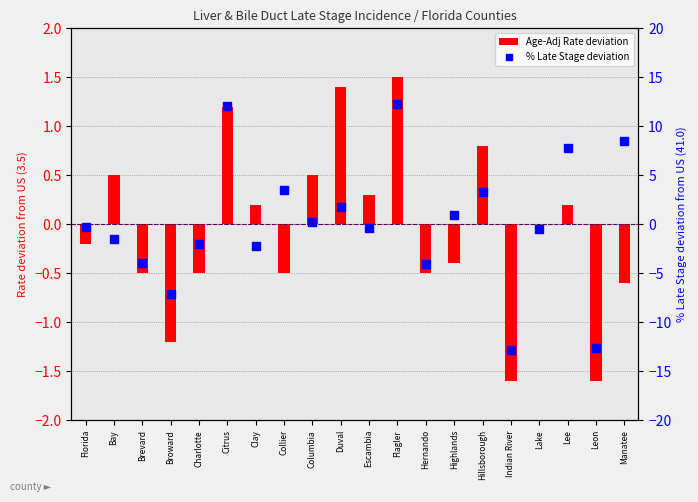

Which series has the largest total across all categories?

% Late Stage deviation